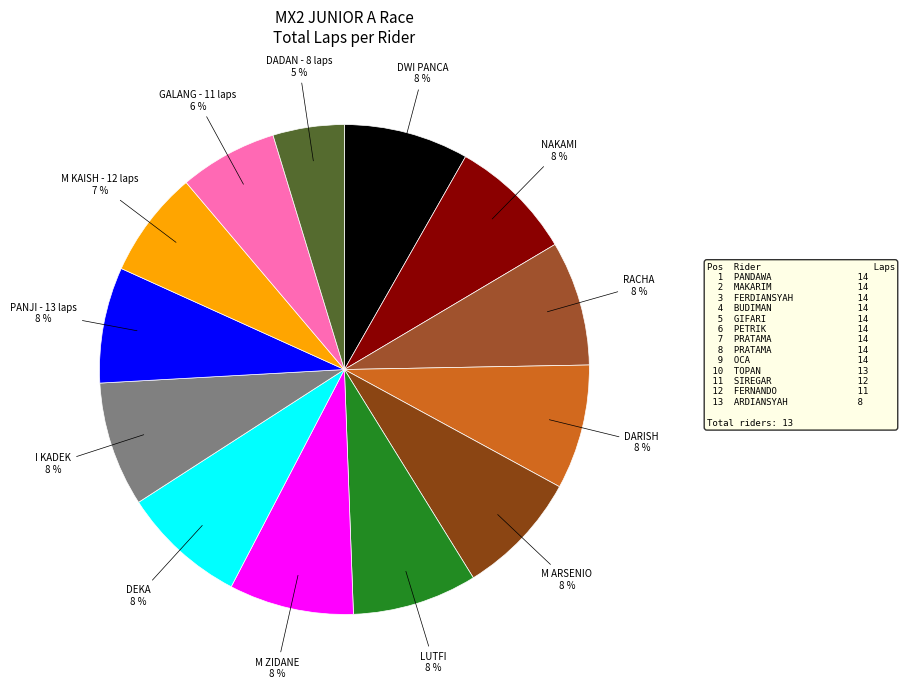

Count the number of slices in the pie.

13